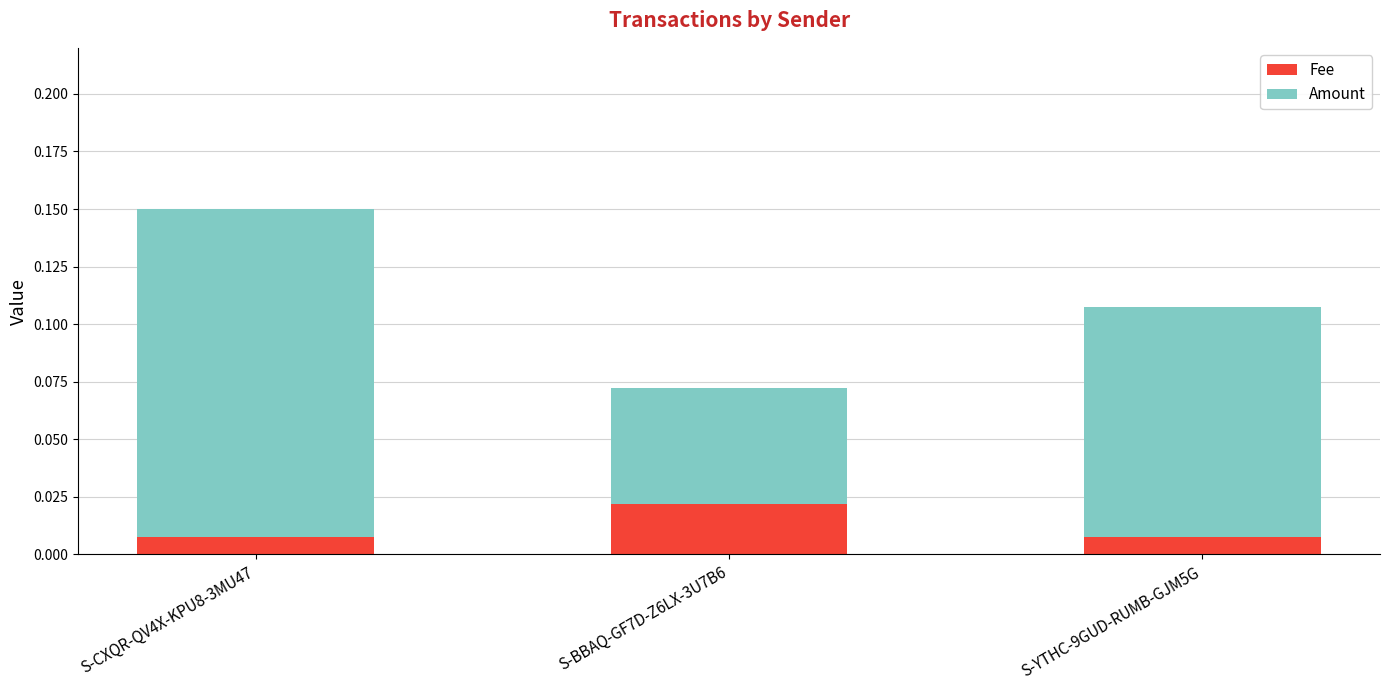

Count the Fee values in the range 0 to 1.

3